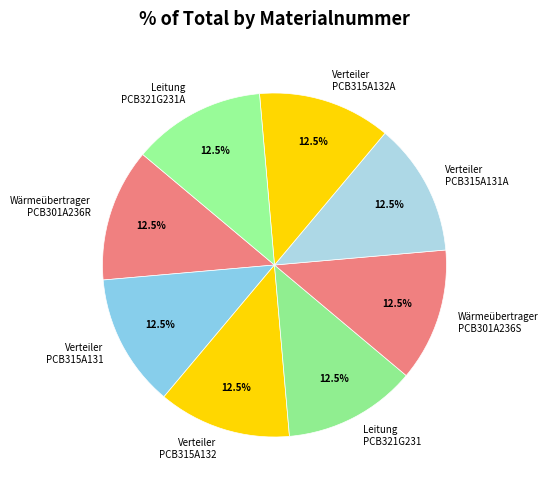

Does any single category account for the majority?

No